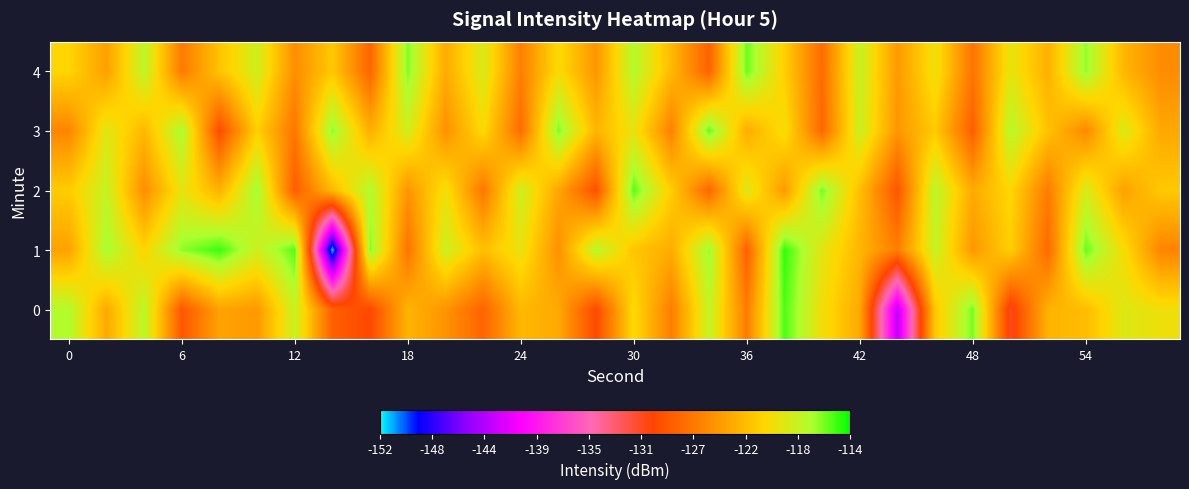

What is the minimum value shown in the chart?

-151.5